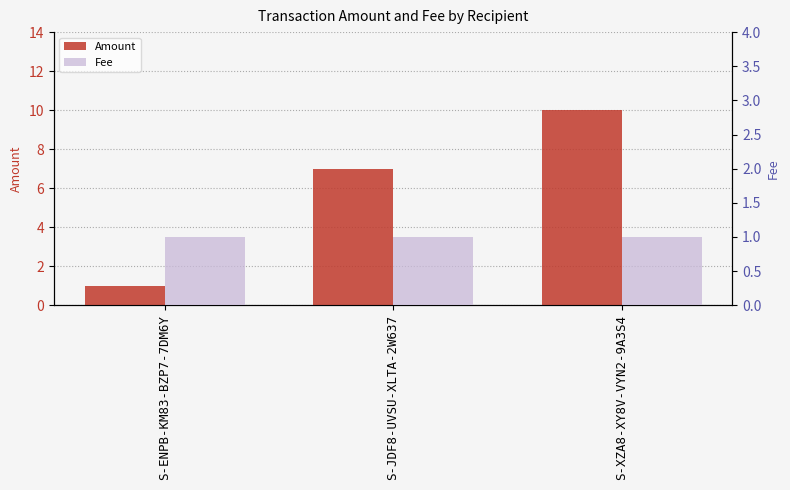

What is the smallest value displayed?

1